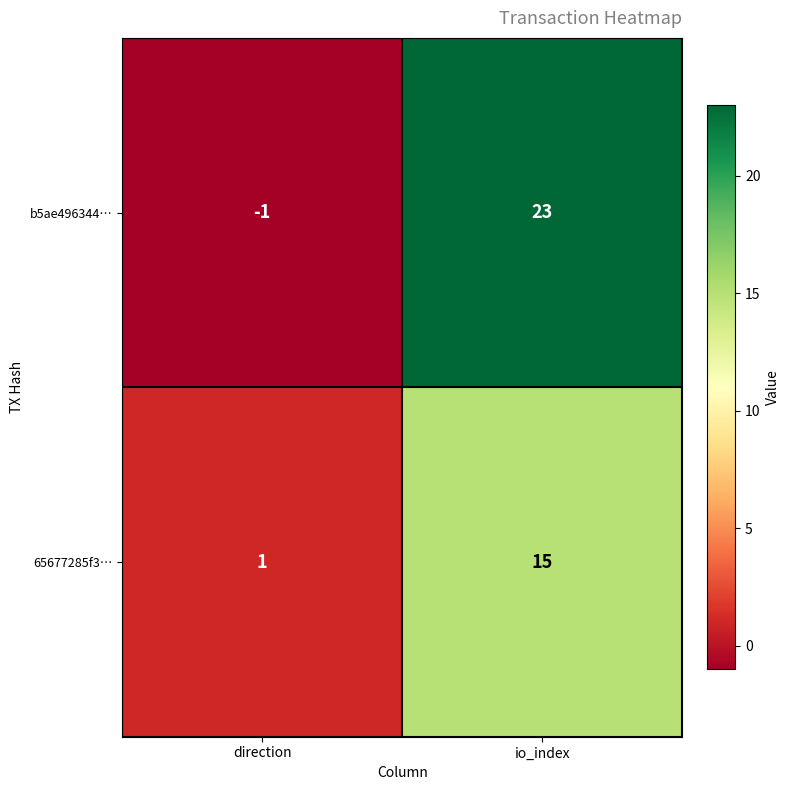

At how many categories does at least one series exceed 16?

1